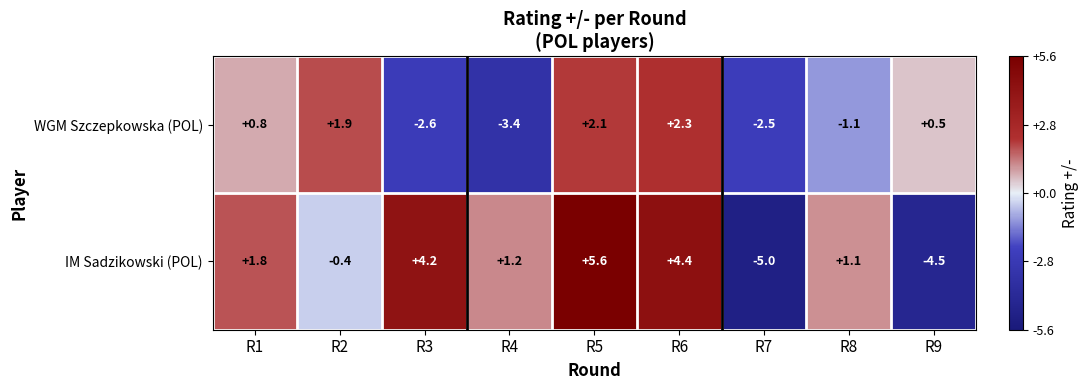

Which series changed the most between R5 and R7?

IM Sadzikowski (POL)